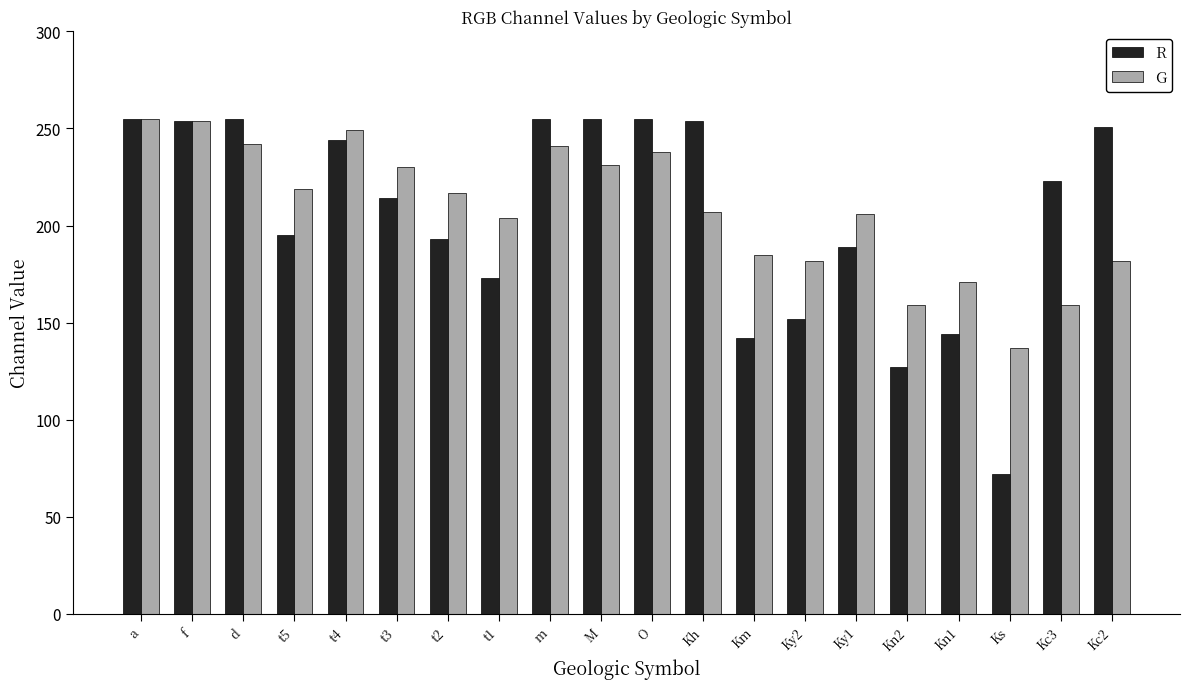

The R series shows 72 at Ks. True or false?

True